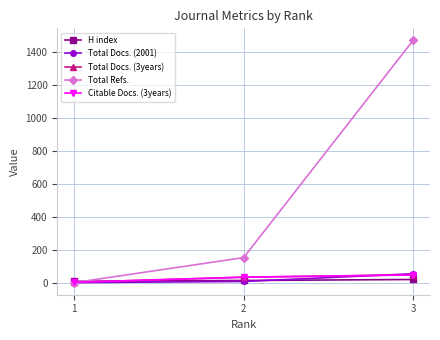

Which label corresponds to the smallest value in the chart?

1